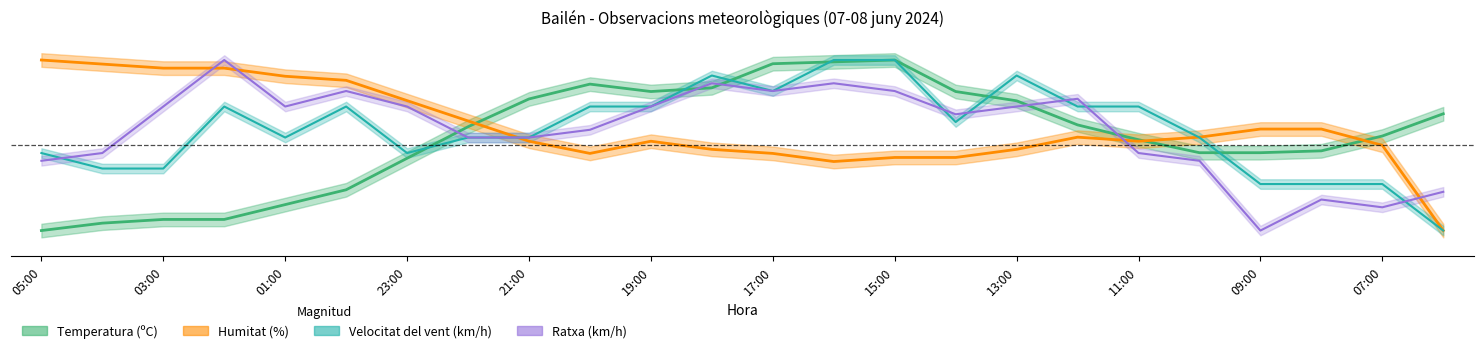

After their last crossing, which series has the higher values: Temperatura (ºC) or Velocitat del vent (km/h)?

Temperatura (ºC)